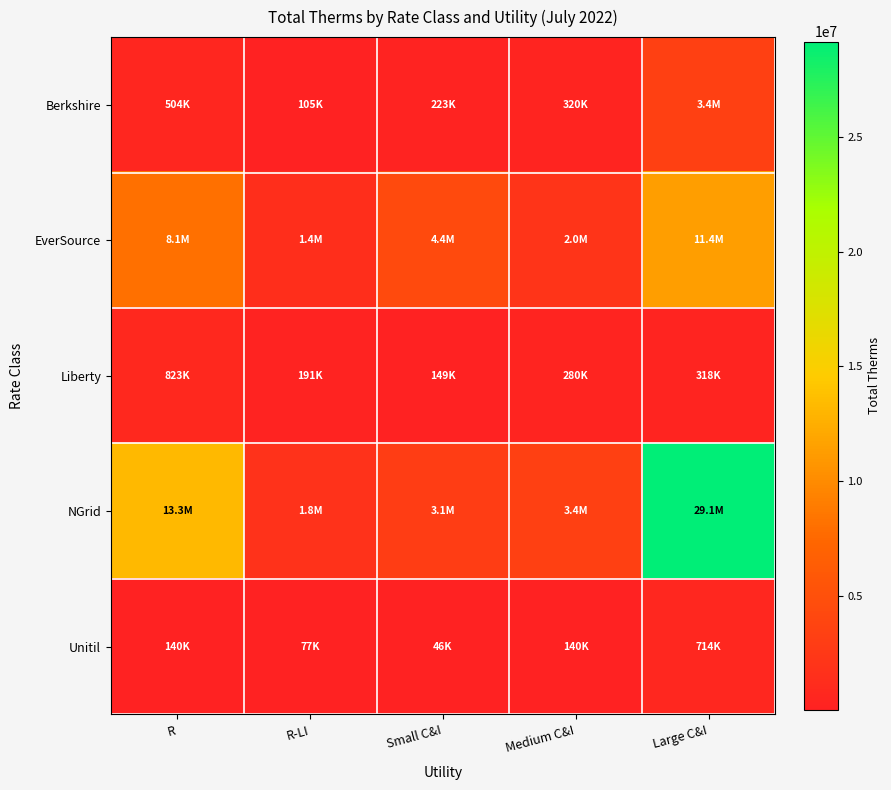

How many series are shown in this chart?

5